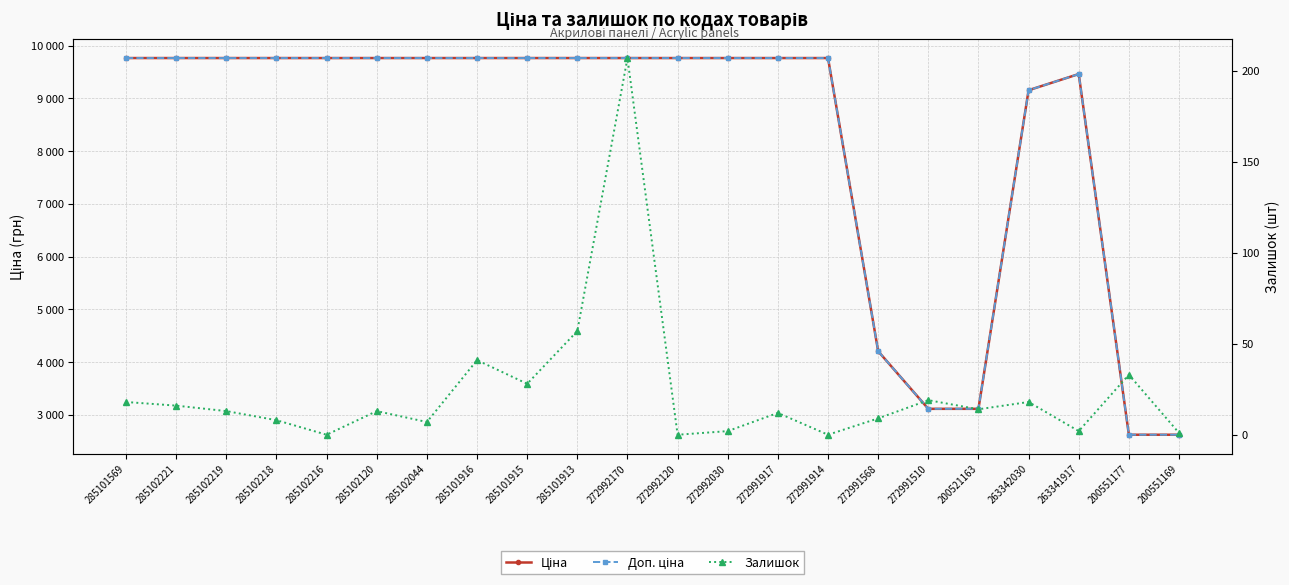

How many values in the Доп. ціна series are below 9764?

7